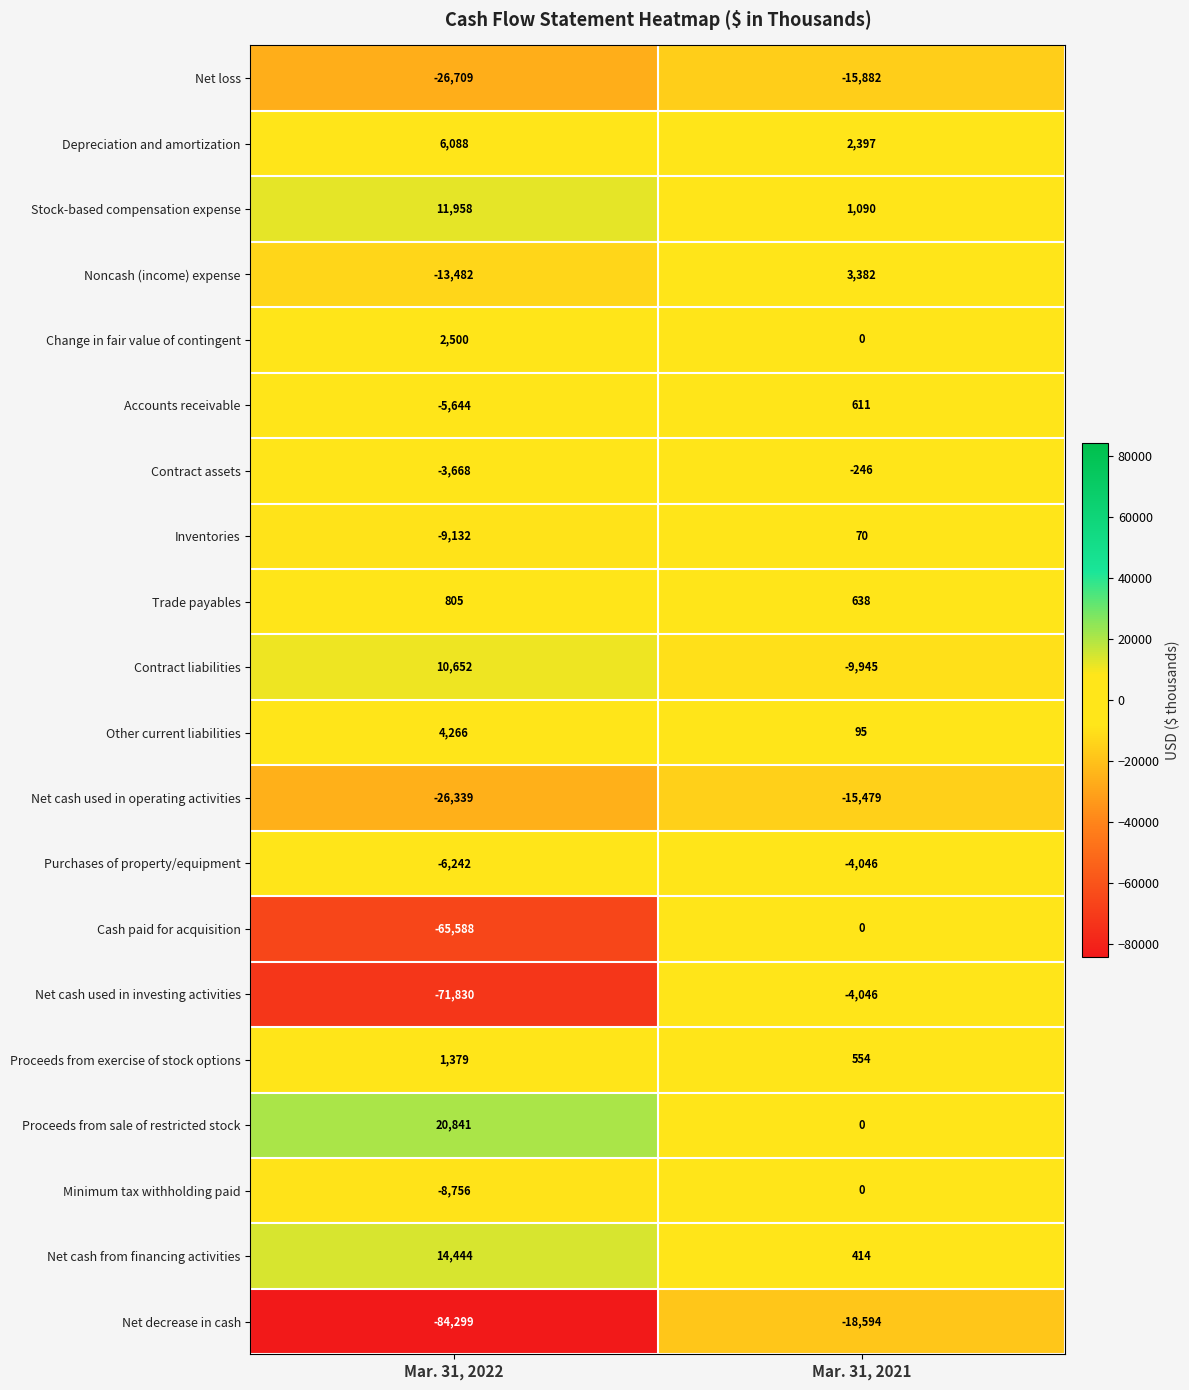

What is the difference between the highest and lowest values at Mar. 31, 2021?

21976